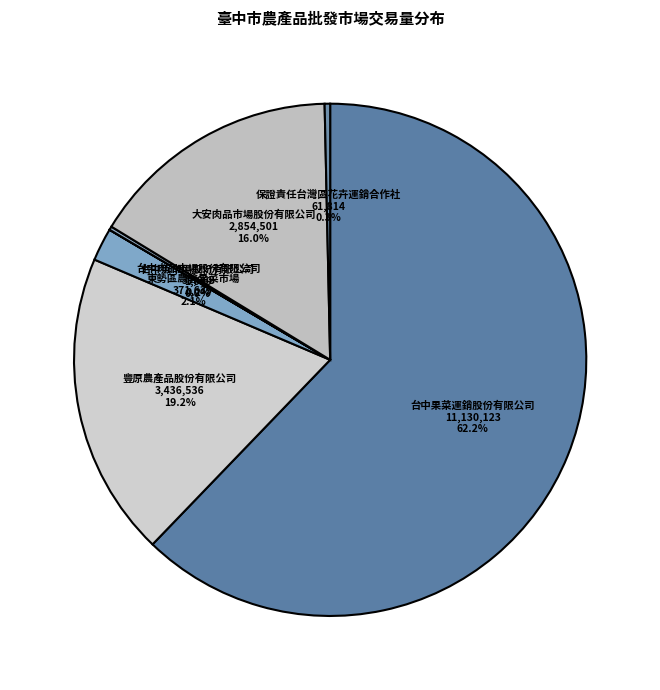

To the nearest percent, what portion does 台中果菜運銷股份有限公司 represent?

62%